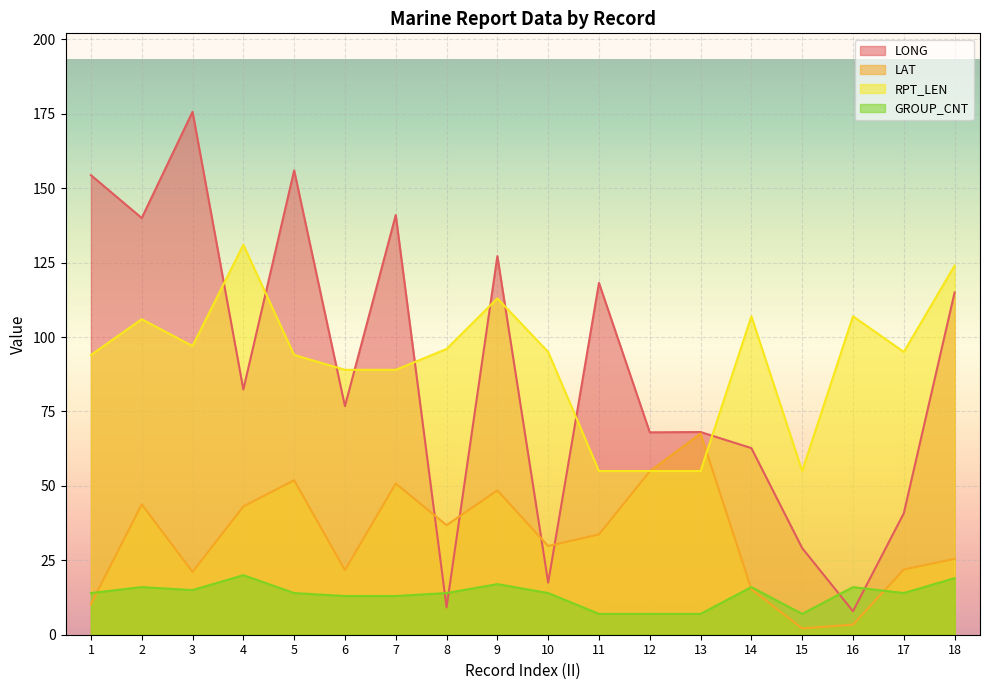

What are all the series names shown in the legend?

LONG, LAT, RPT_LEN, GROUP_CNT